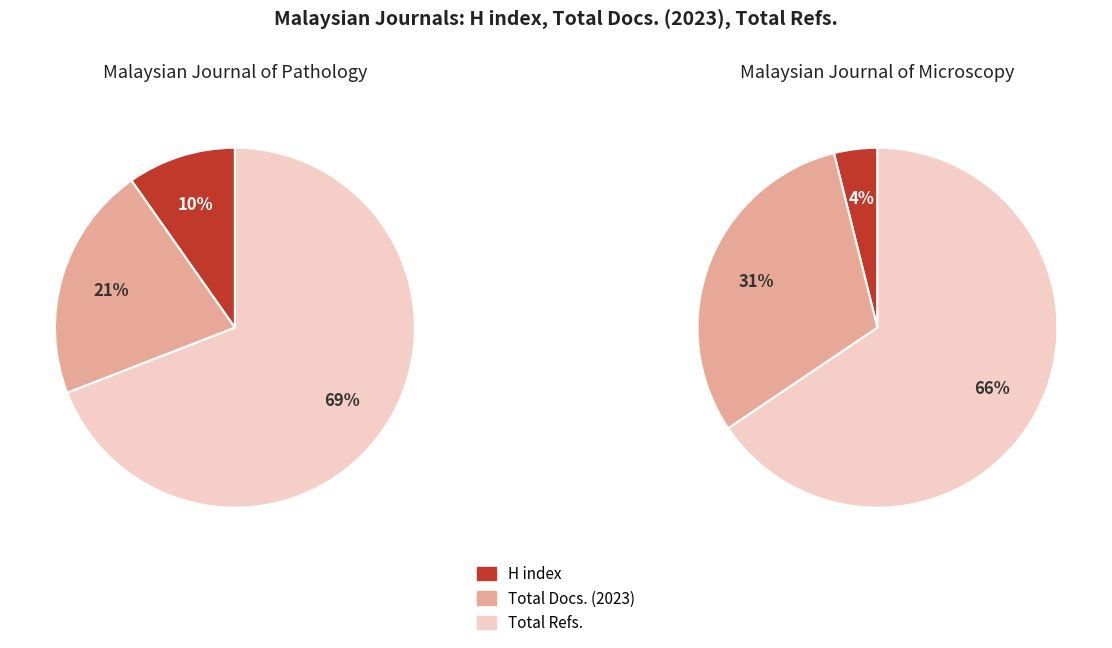

Between Total Docs. (2023) and H index, which is larger?

Total Docs. (2023)